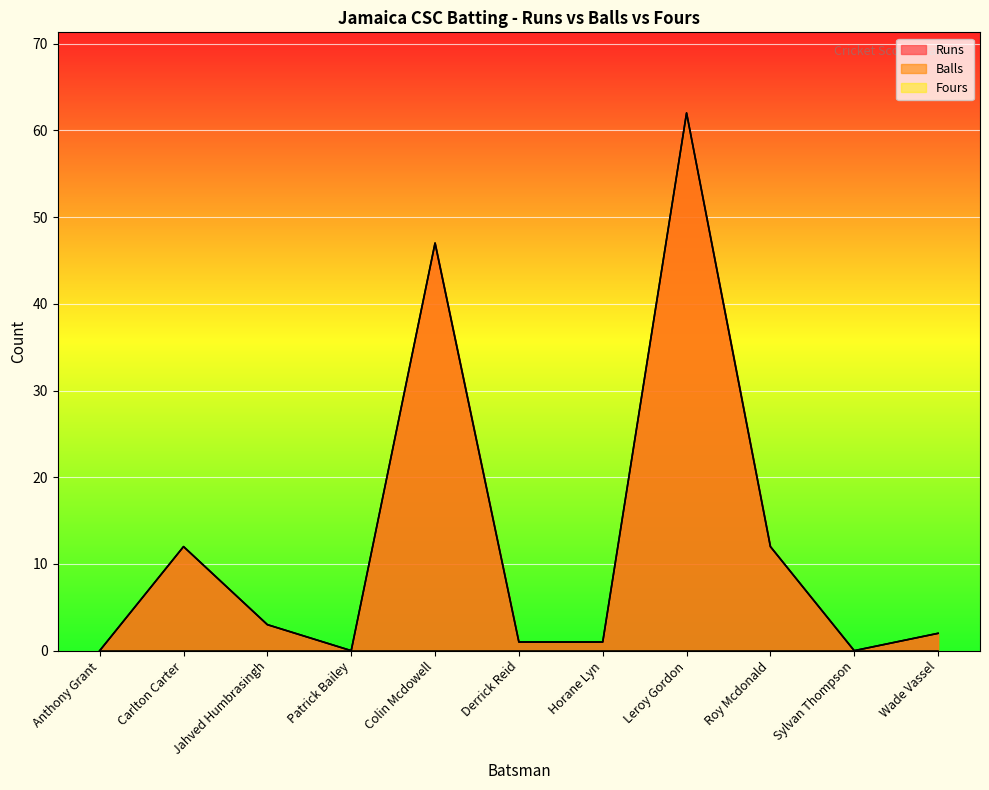

What is the value of the Runs point at the 8th from the left?

62